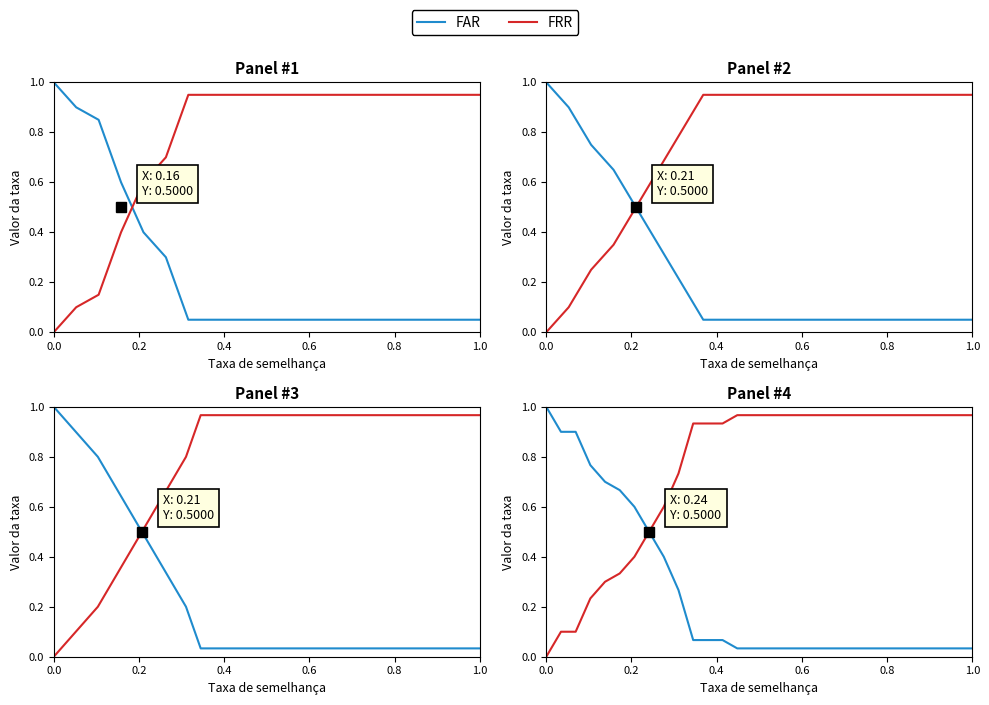

Which series has the largest total across all categories?

FRR